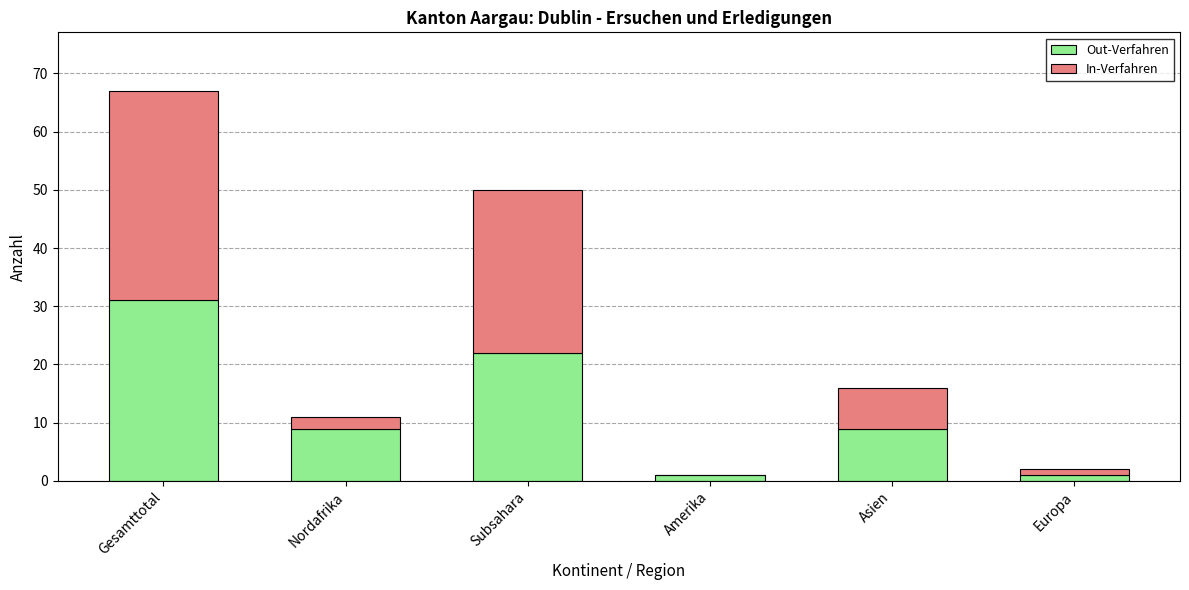

How many distinct data groups are displayed?

2